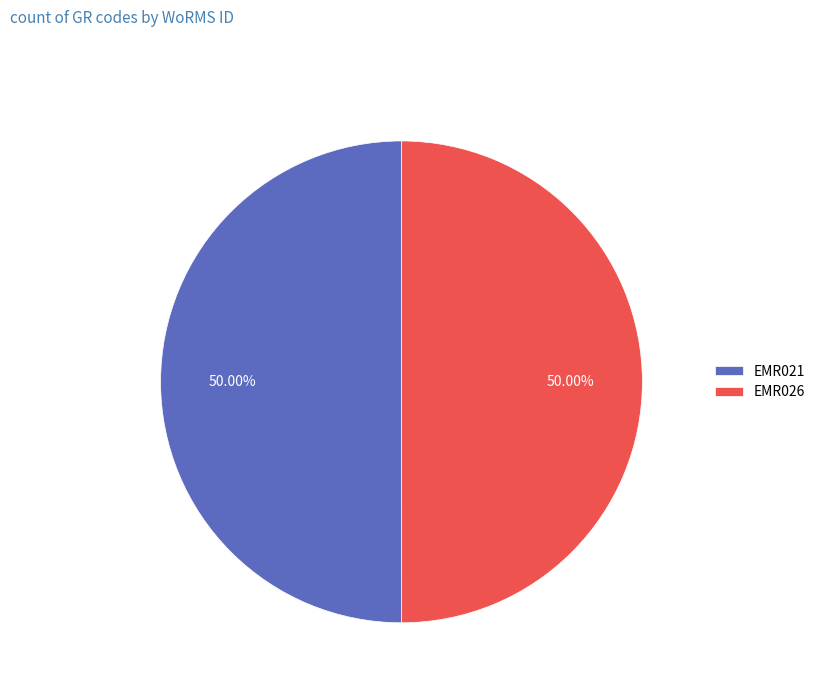

Is it true that EMR026 is 43% of the pie?

False